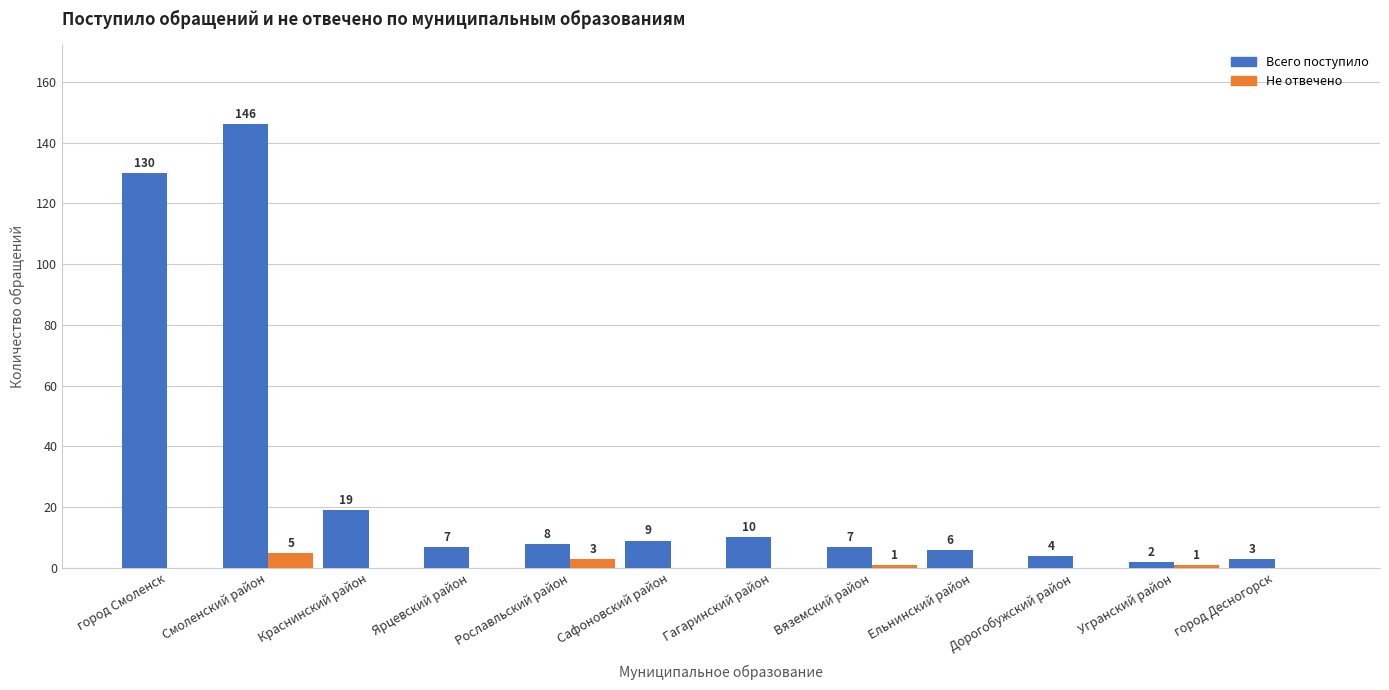

Count the Не отвечено values in the range 0 to 1.

10